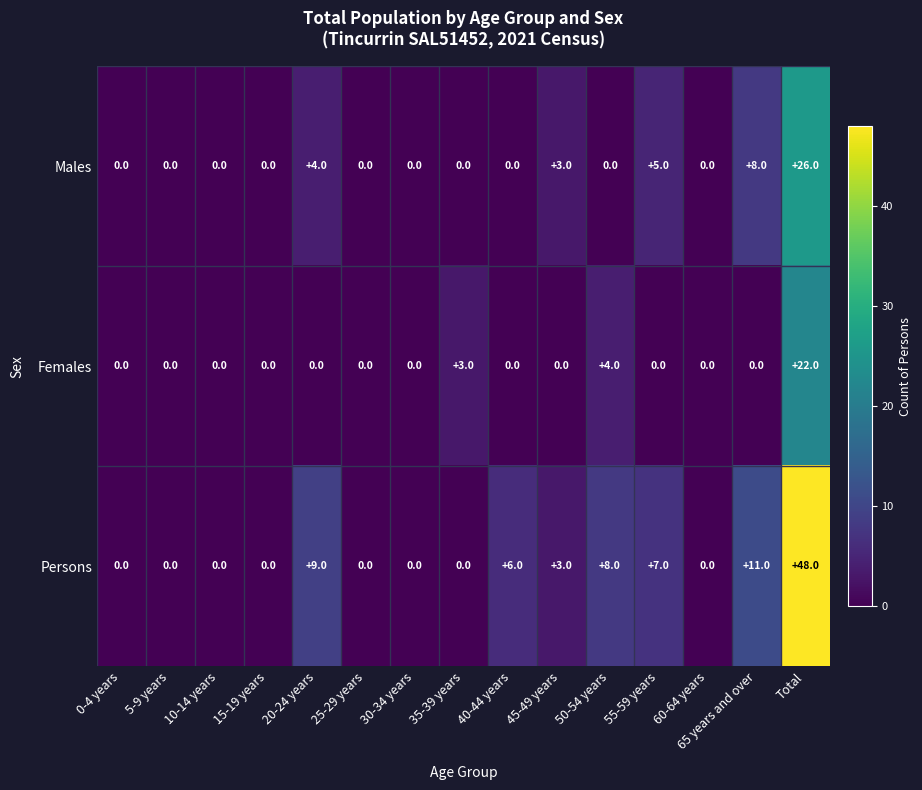

Which series has the largest total across all categories?

Persons